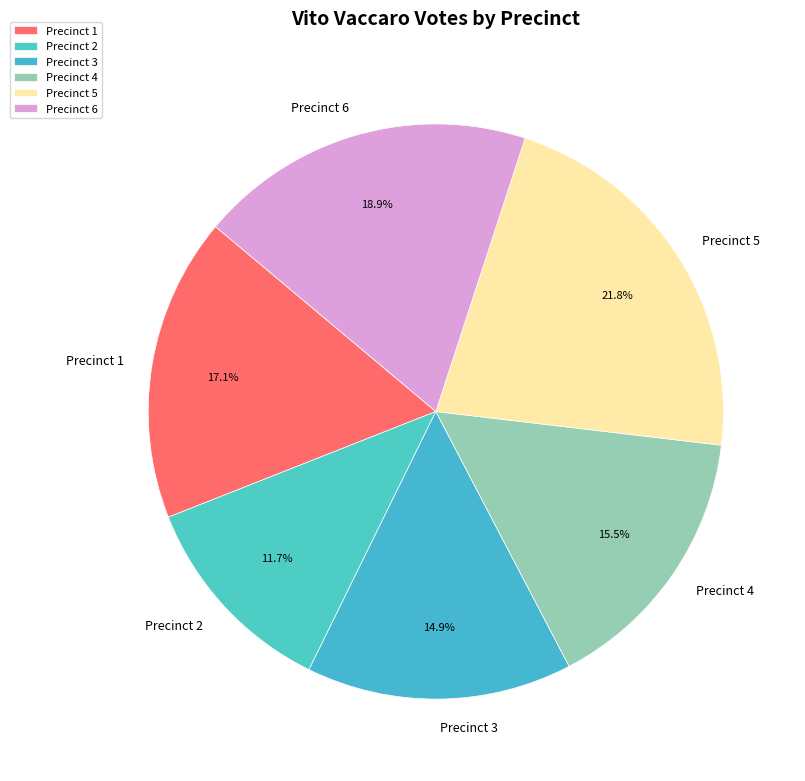

The Precinct 2 slice represents 12% of the pie. True or false?

True